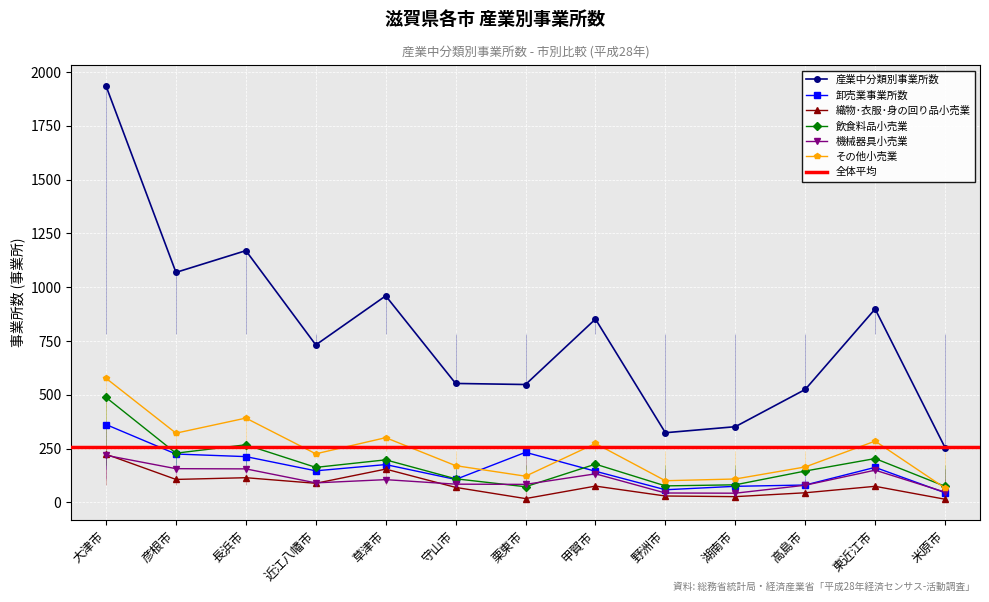

In 織物･衣服･身の回り品小売業, how many points are higher than both neighbors (excluding endpoints)?

4